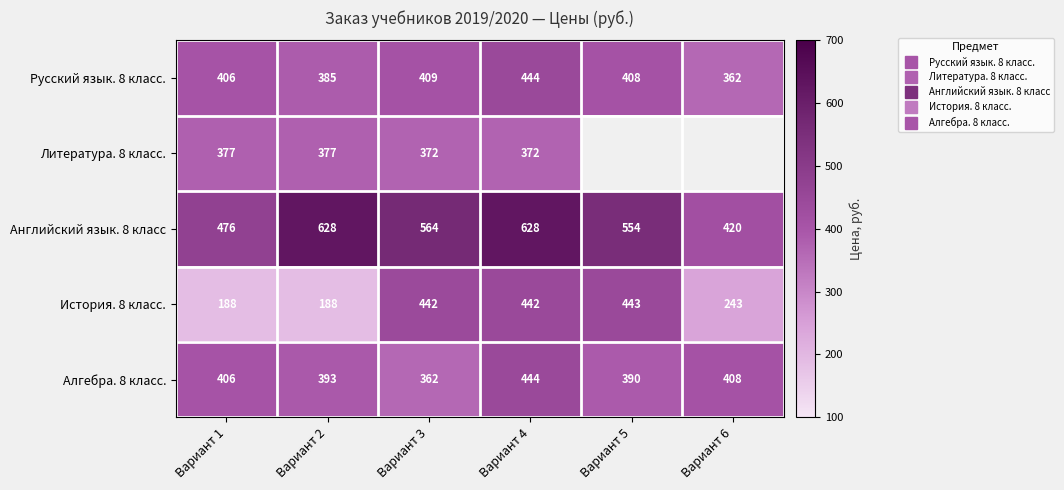

What is the lowest value of the Английский язык. 8 класс series?

419.6